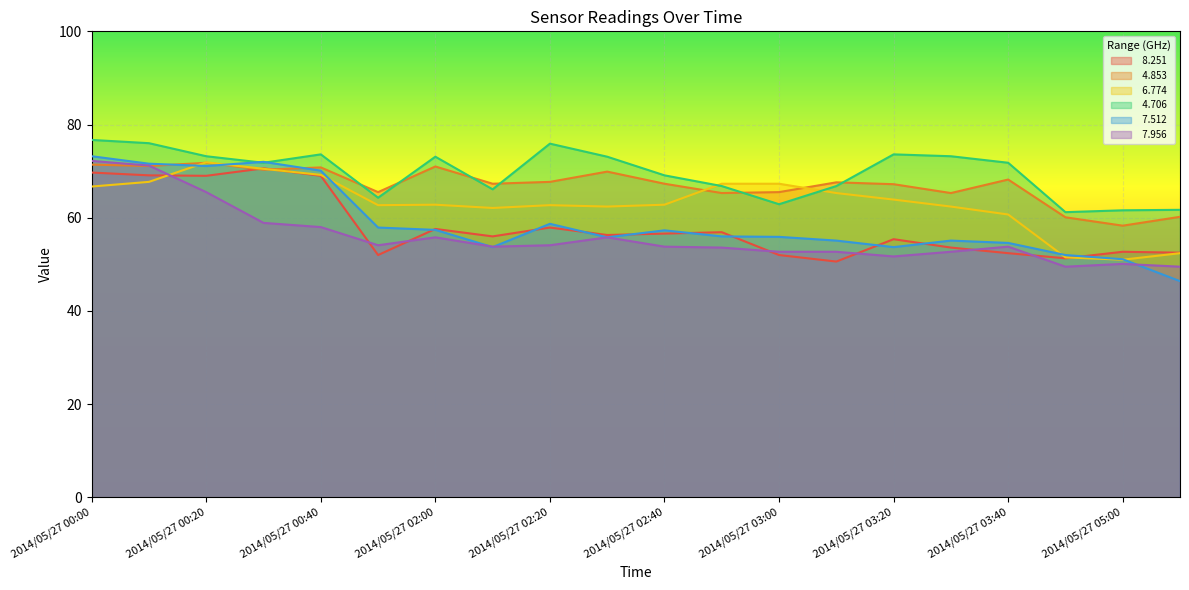

Does the chart display data point markers on the line(s)?

No